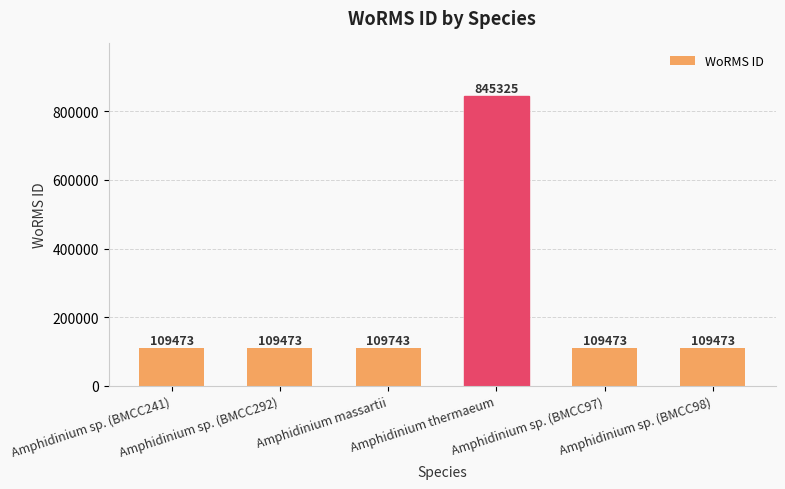

At which category does the chart reach its peak across all series?

Amphidinium thermaeum